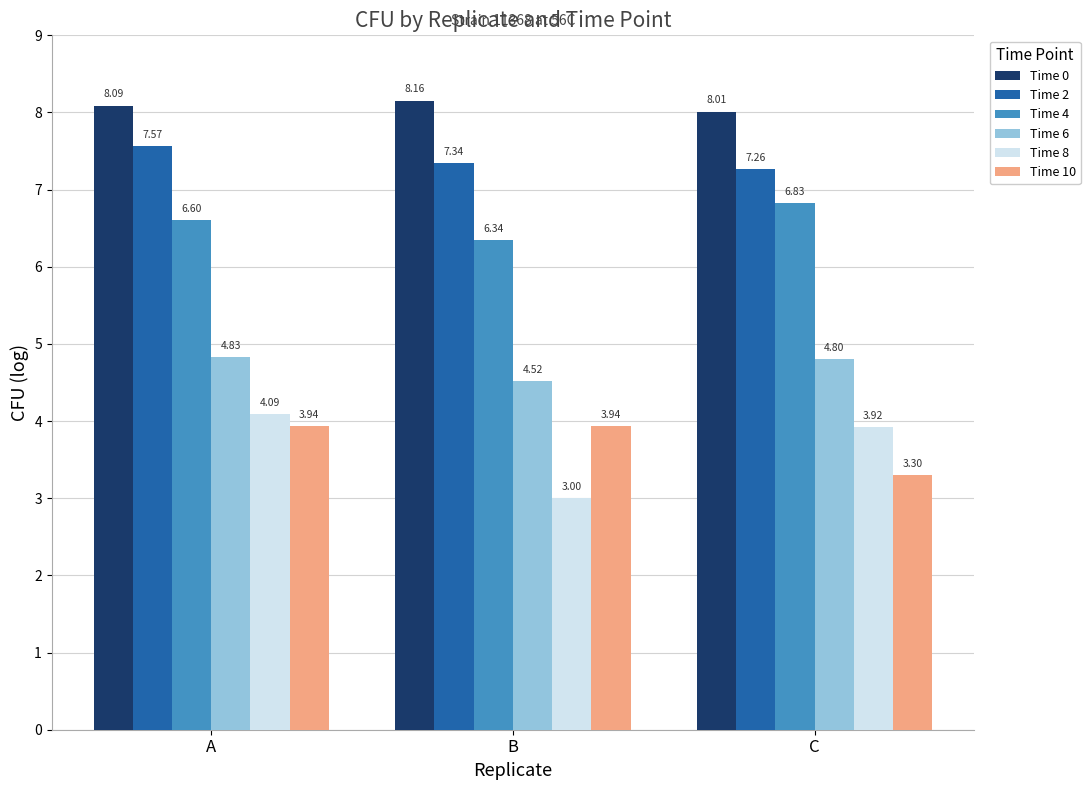

What is the sum of the Time 4 values at A and B?

12.9